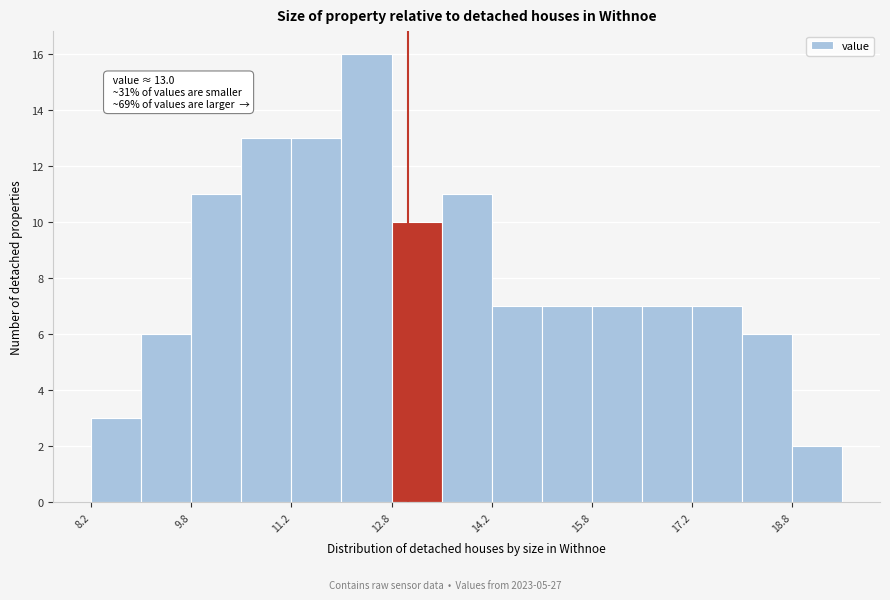

Read against the x-axis, roughly where is the centre of the tallest bar?

12.4